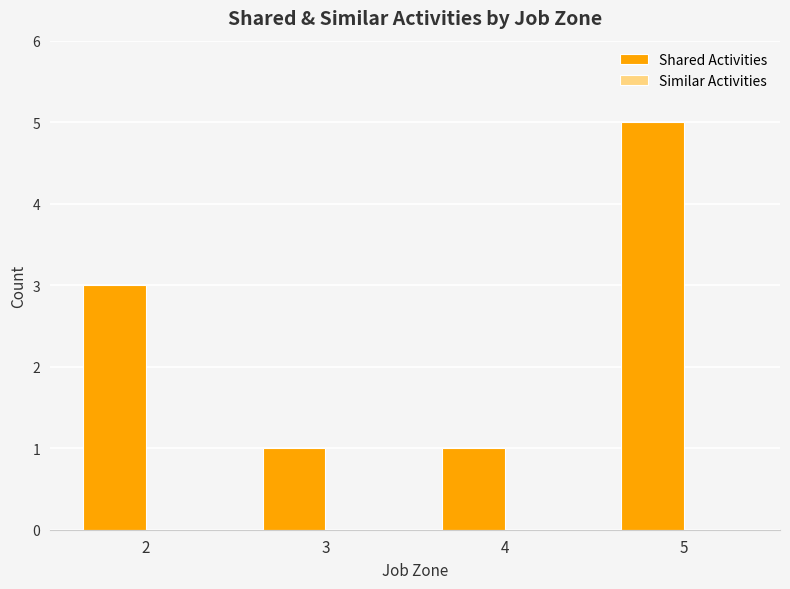

Reading left to right, transcribe all the data shown in this chart.

3	1	1	5